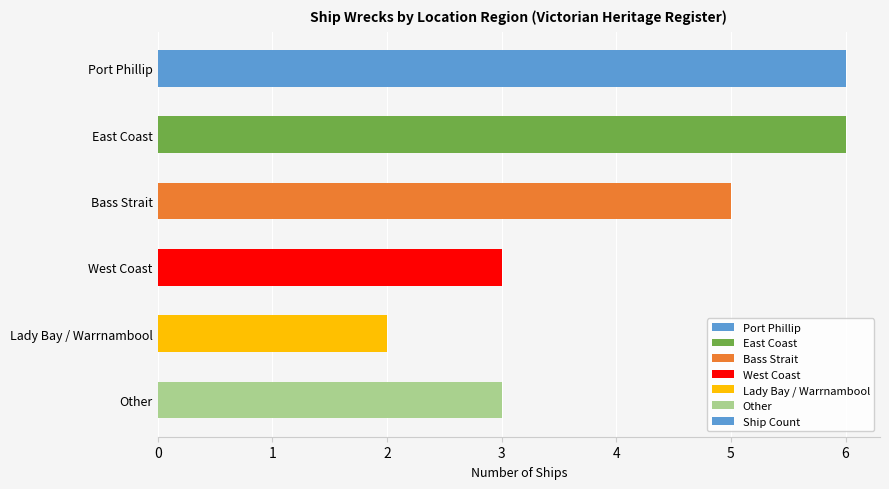

What is the sum of all values?

25